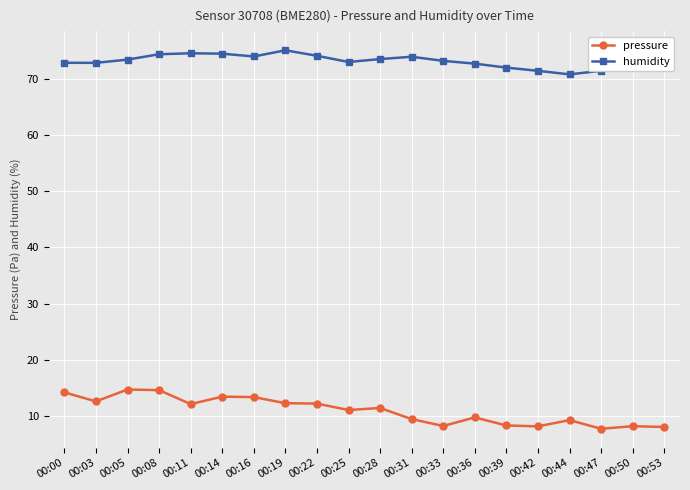

What is the total value across all series at 00:11?

86.6